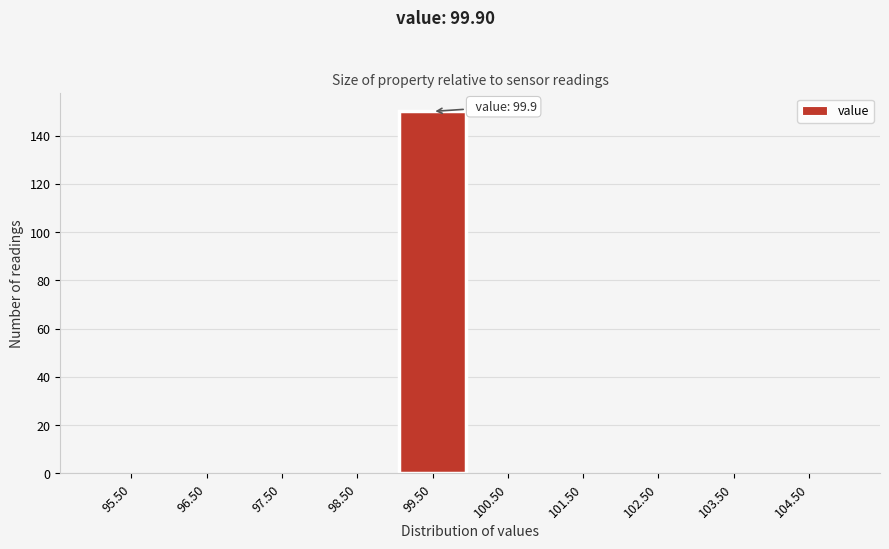

Over which range of the x-axis is the bar tallest?

99 to 100